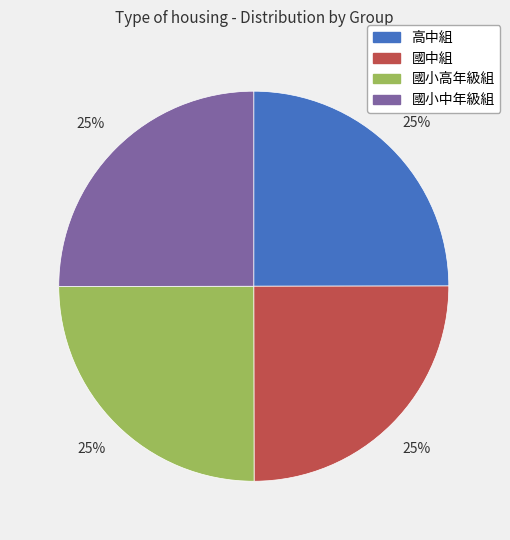

To the nearest percent, what portion does 國小中年級組 represent?

25%